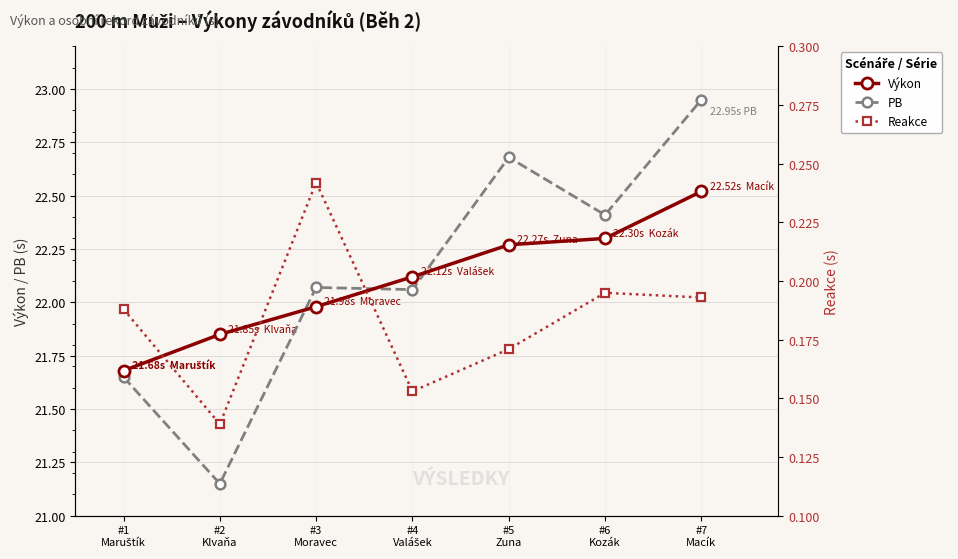

What position from the right is #4
Valášek?

4